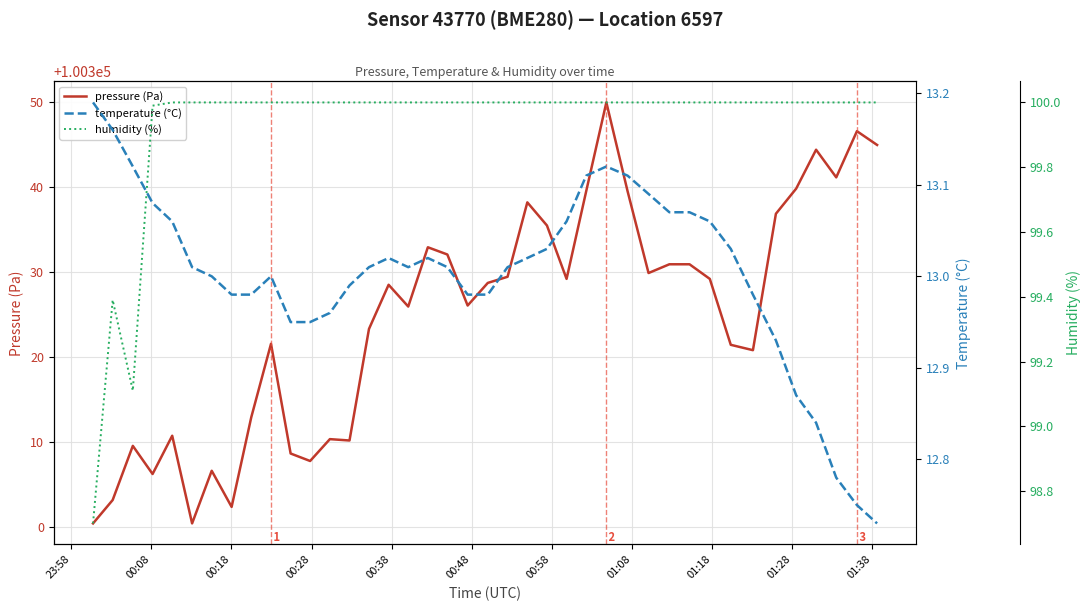

Which series has the widest spread of values?

pressure (Pa)